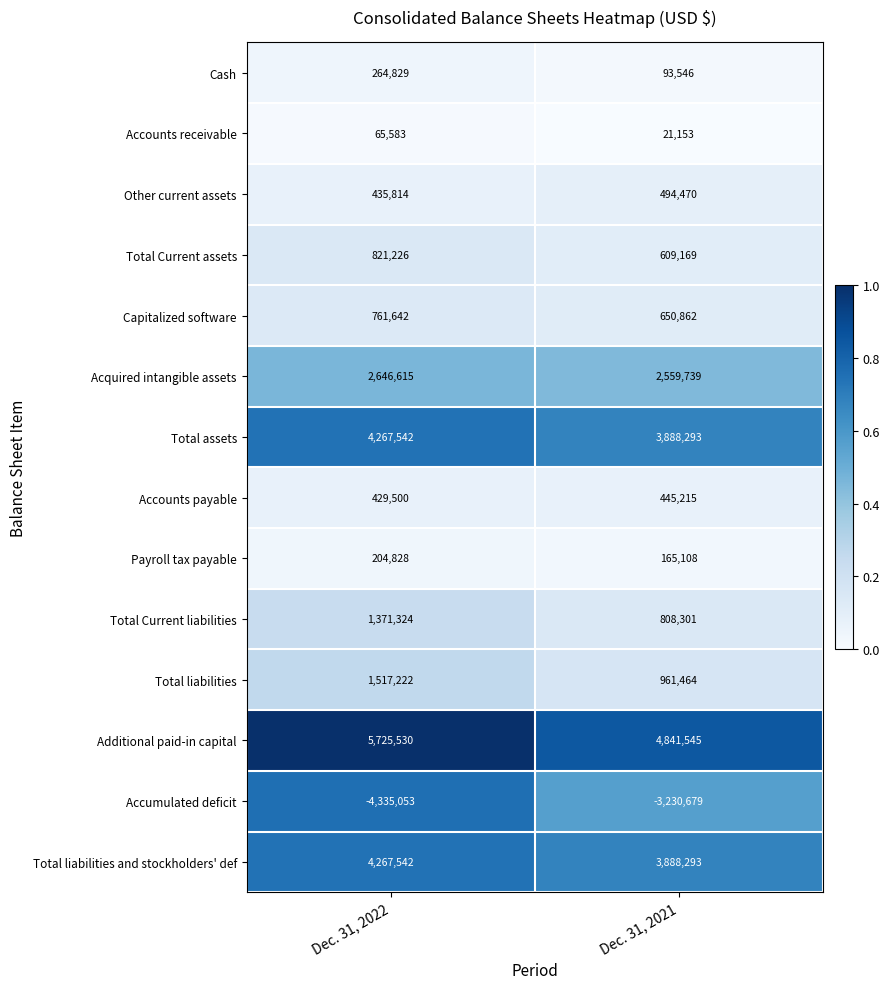

What is the difference between the highest and lowest values at Dec. 31, 2021?

8072224